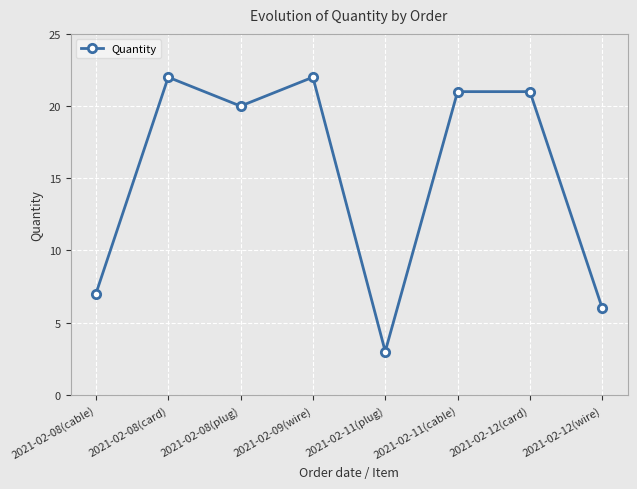

Reading left to right, transcribe all the data shown in this chart.

7	22	20	22	3	21	21	6